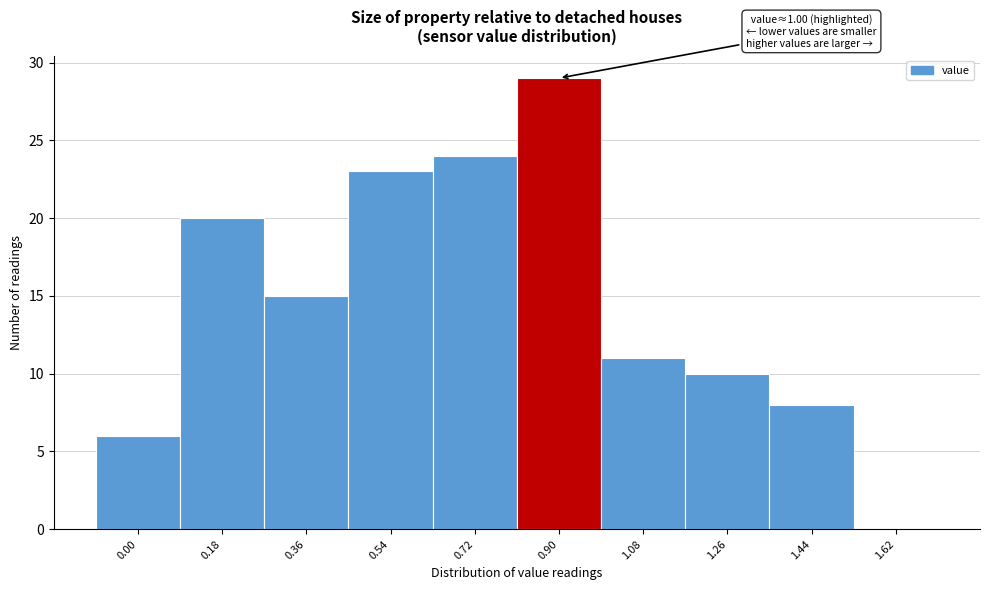

Reading left to right, what are all the values shown in this chart?

0.00=6	0.18=20	0.36=15	0.54=23	0.72=24	0.90=29	1.08=11	1.26=10	1.44=8	1.62=0